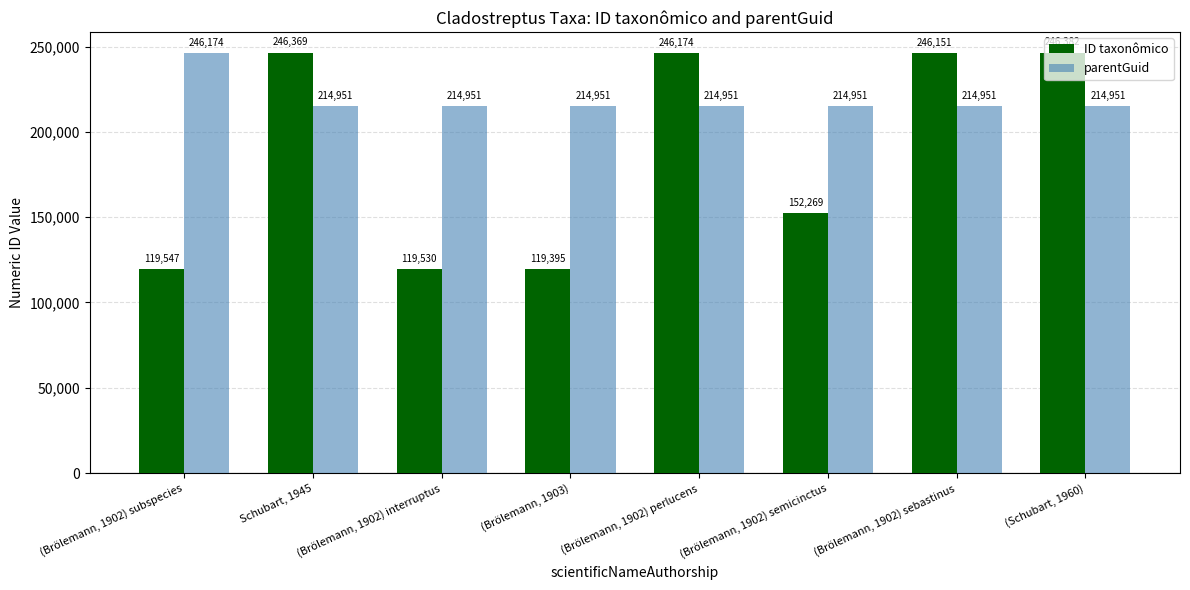

How many bars are there in total?

16